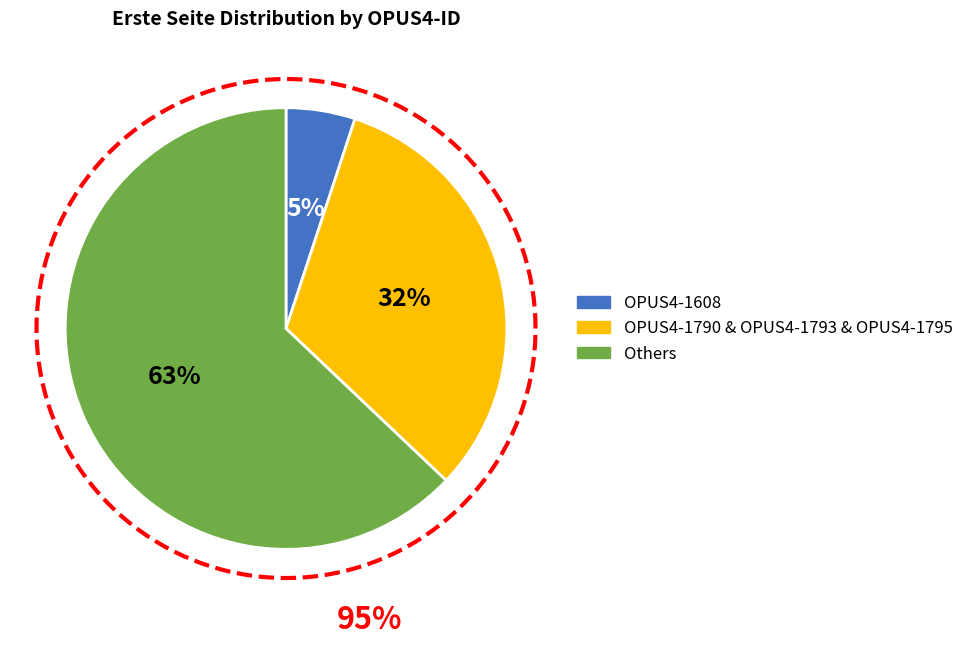

Is there a majority slice in this chart?

No